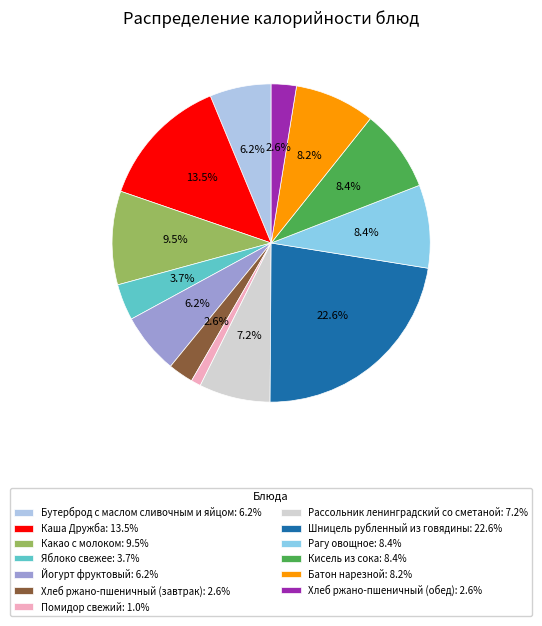

What percentage is NOT represented by Батон нарезной?

91.8%